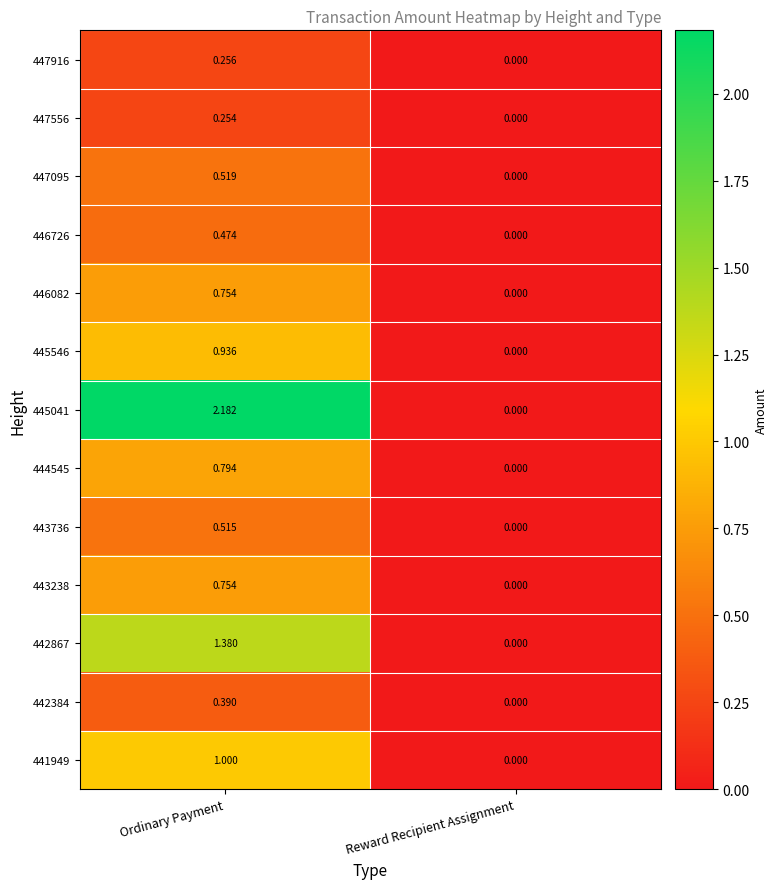

List the labels in order of 443736 value, smallest first.

Reward Recipient Assignment, Ordinary Payment